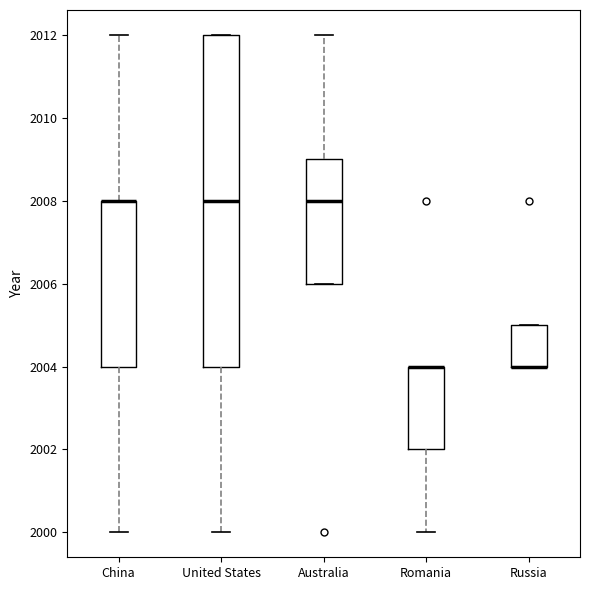

Where is the upper edge of the box for Russia on the y-axis? The values are not printed on the chart, so give them approximately, as read against the axis.

2005